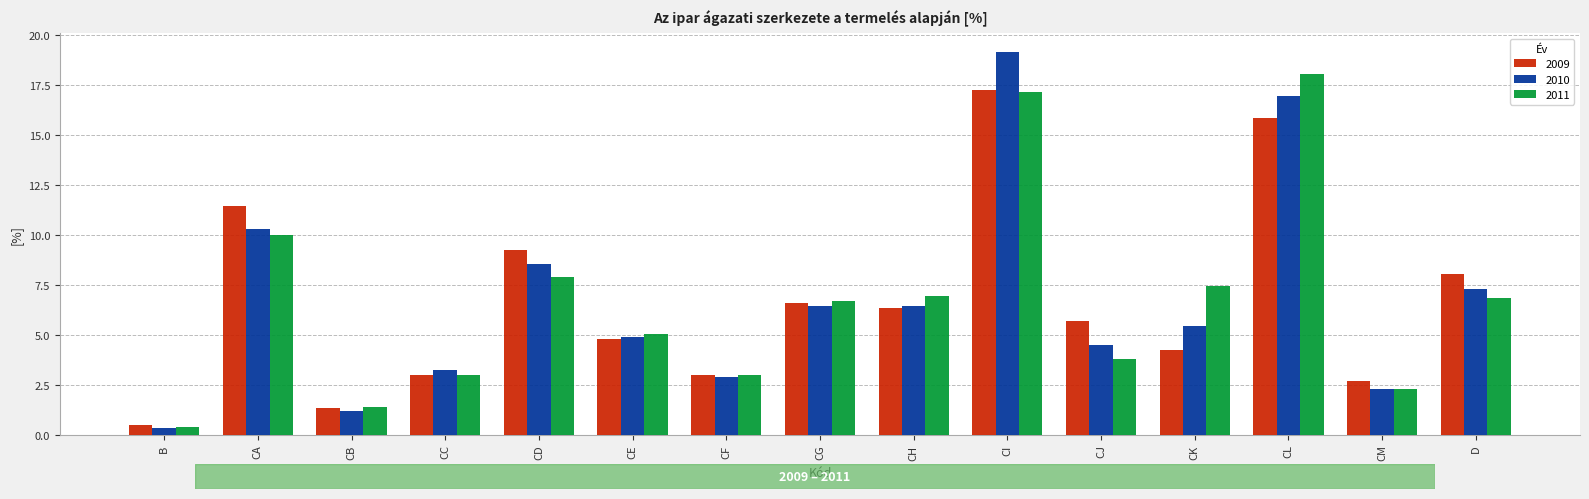

Which label corresponds to the smallest value in the chart?

B